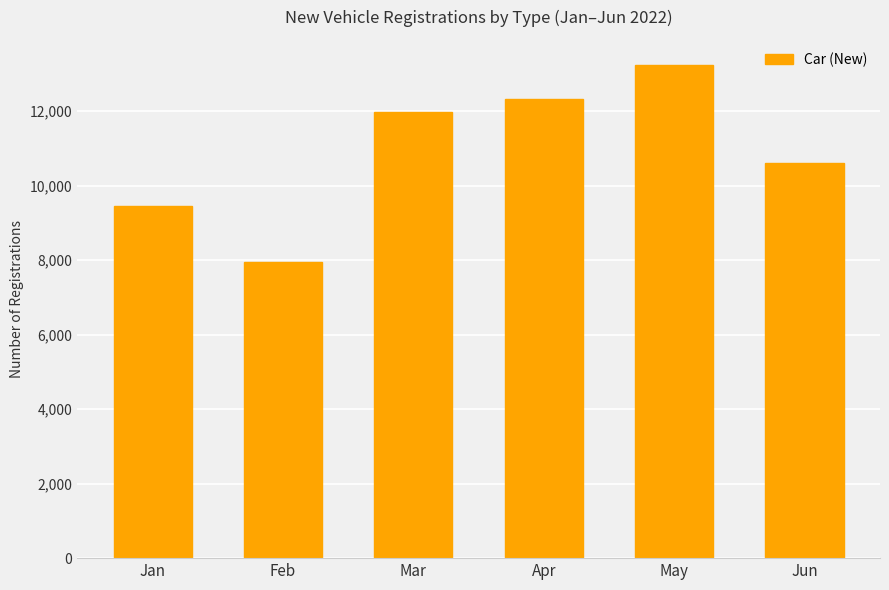

True or false: the data shows 9458 at Jan.

True